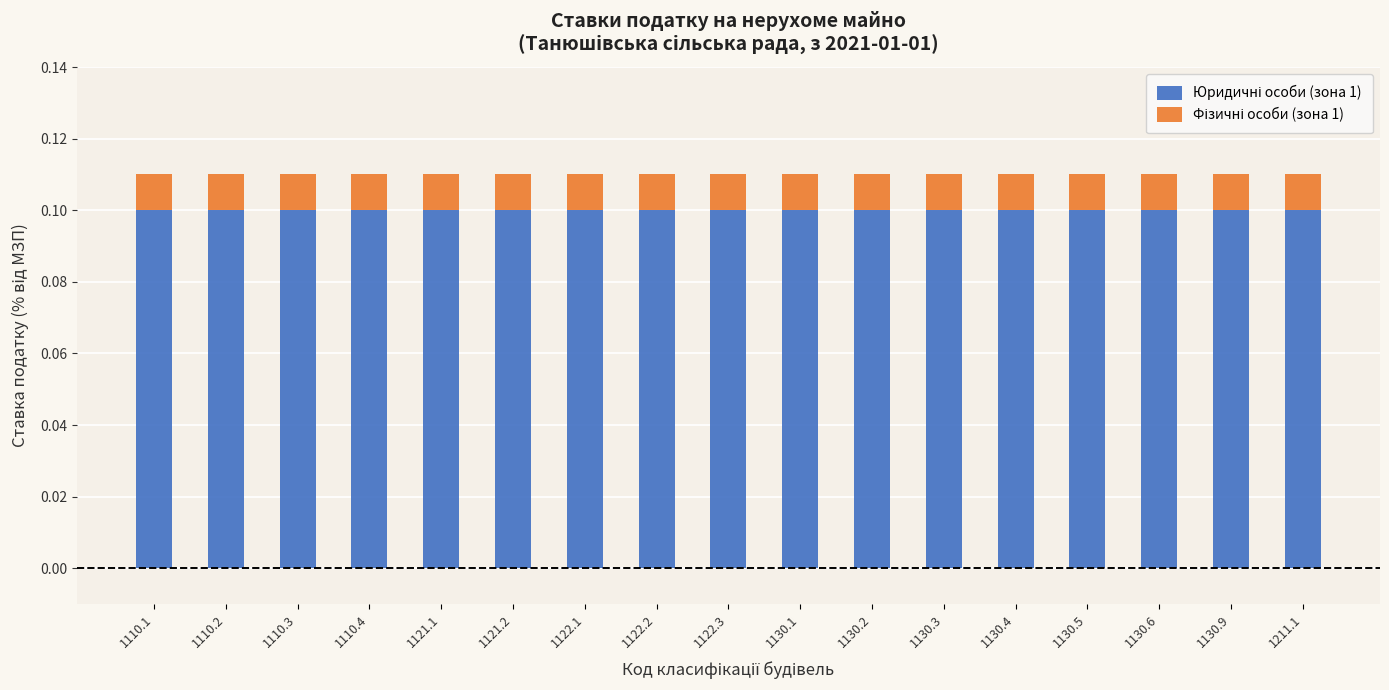

True or false: Фізичні особи (зона 1) has a value of 0.0 at 1130.9.

True